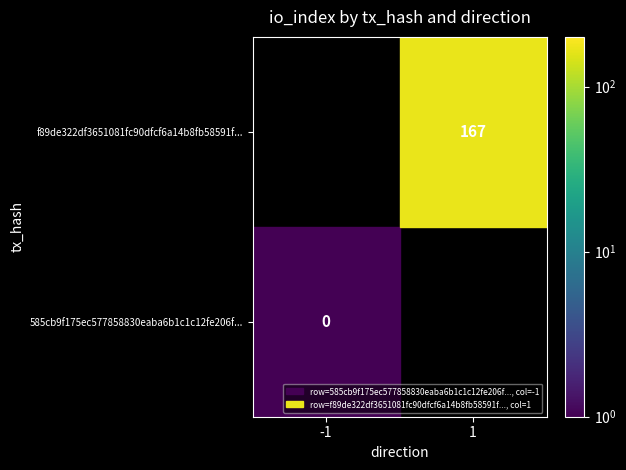

Is it true that f89de322df3651081fc90dfcf6a14b8fb58591f... equals 167 at 1?

True